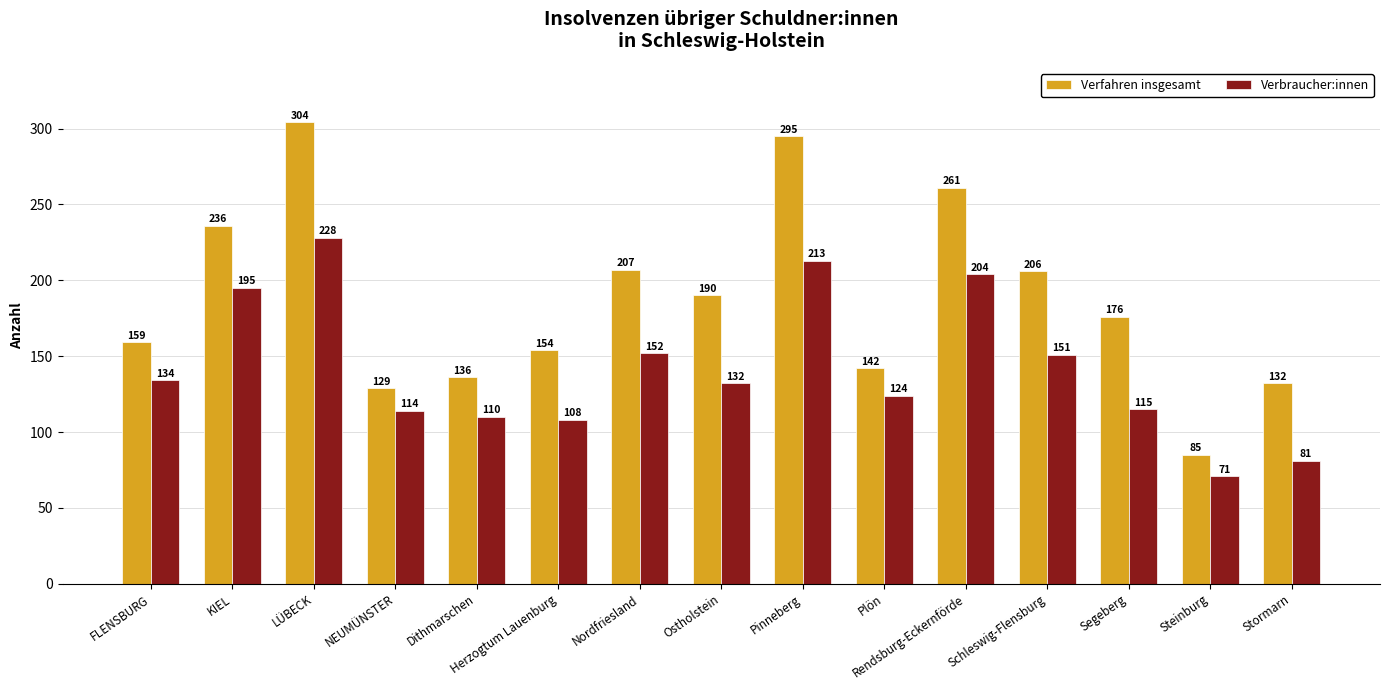

Reading left to right, transcribe all the data shown in this chart.

Verfahren insgesamt: 159	236	304	129	136	154	207	190	295	142	261	206	176	85	132
Verbraucher:innen: 134	195	228	114	110	108	152	132	213	124	204	151	115	71	81